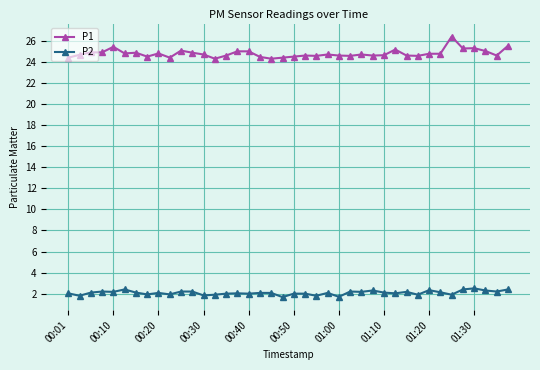

Which series has the largest range (max minus min)?

P1